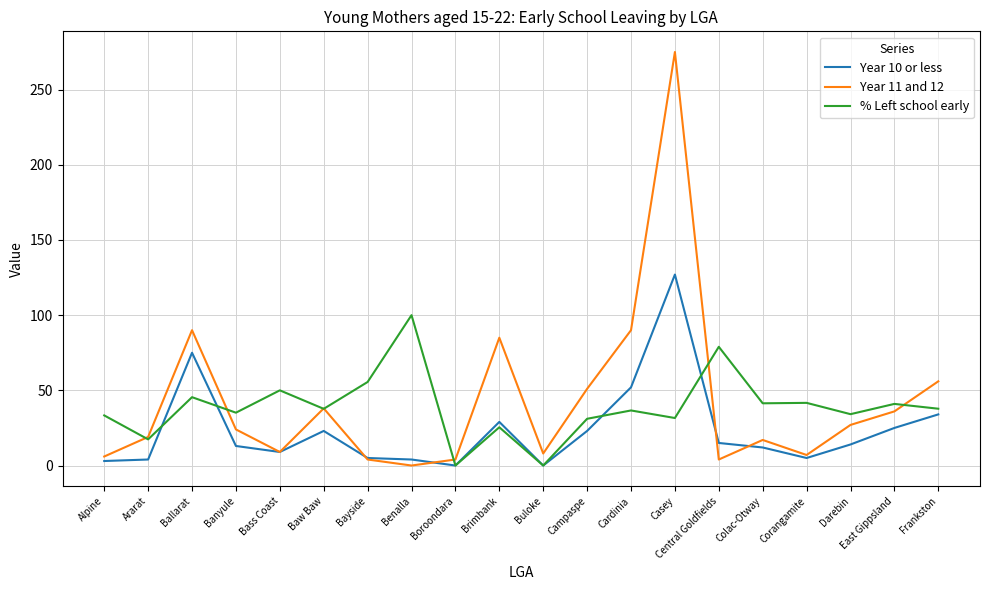

At which category is the sum across all series the highest?

Casey